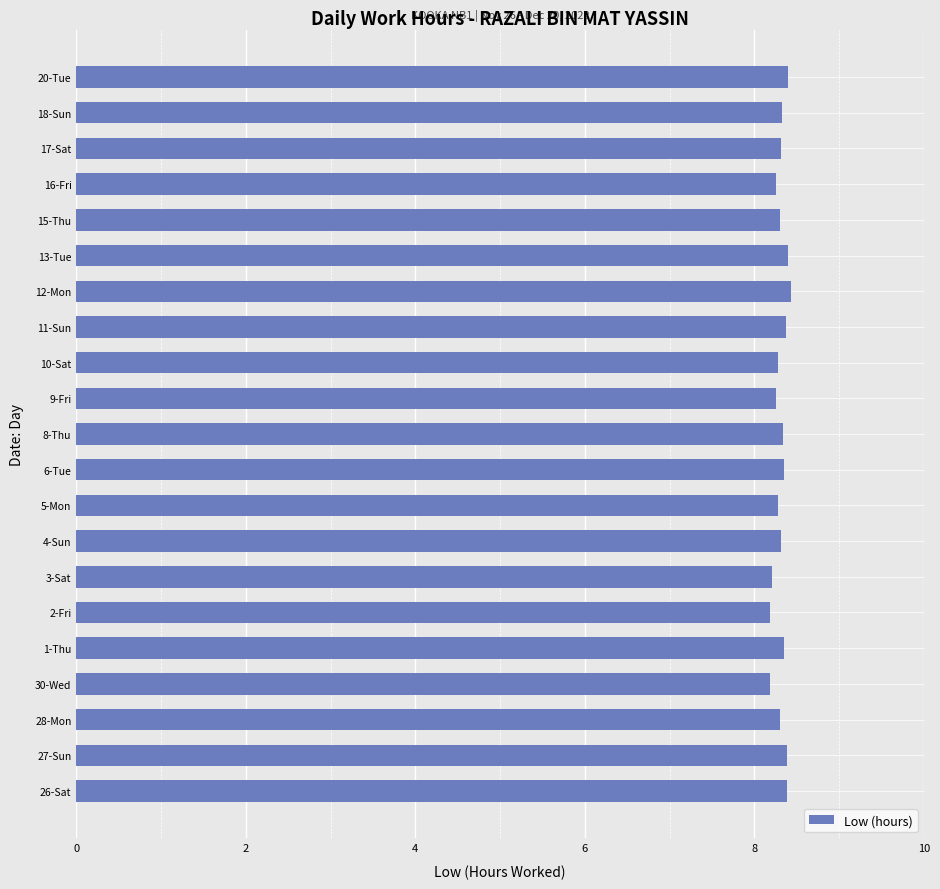

The chart shows a value of 8.4 at 27-Sun. True or false?

True